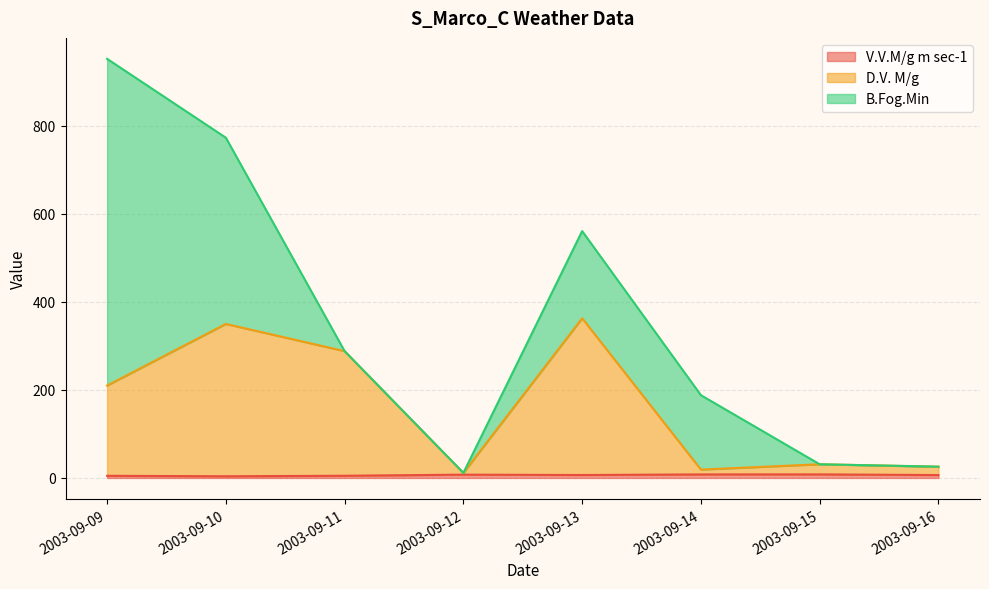

At which category is the sum across all series the highest?

2003-09-09